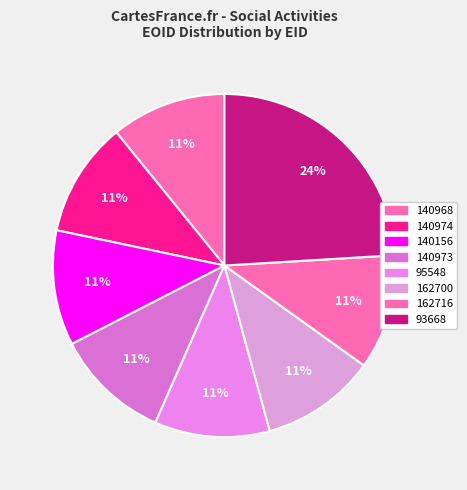

Rank the categories by value from lowest to highest.

140968, 140974, 140156, 140973, 95548, 162700, 162716, 93668